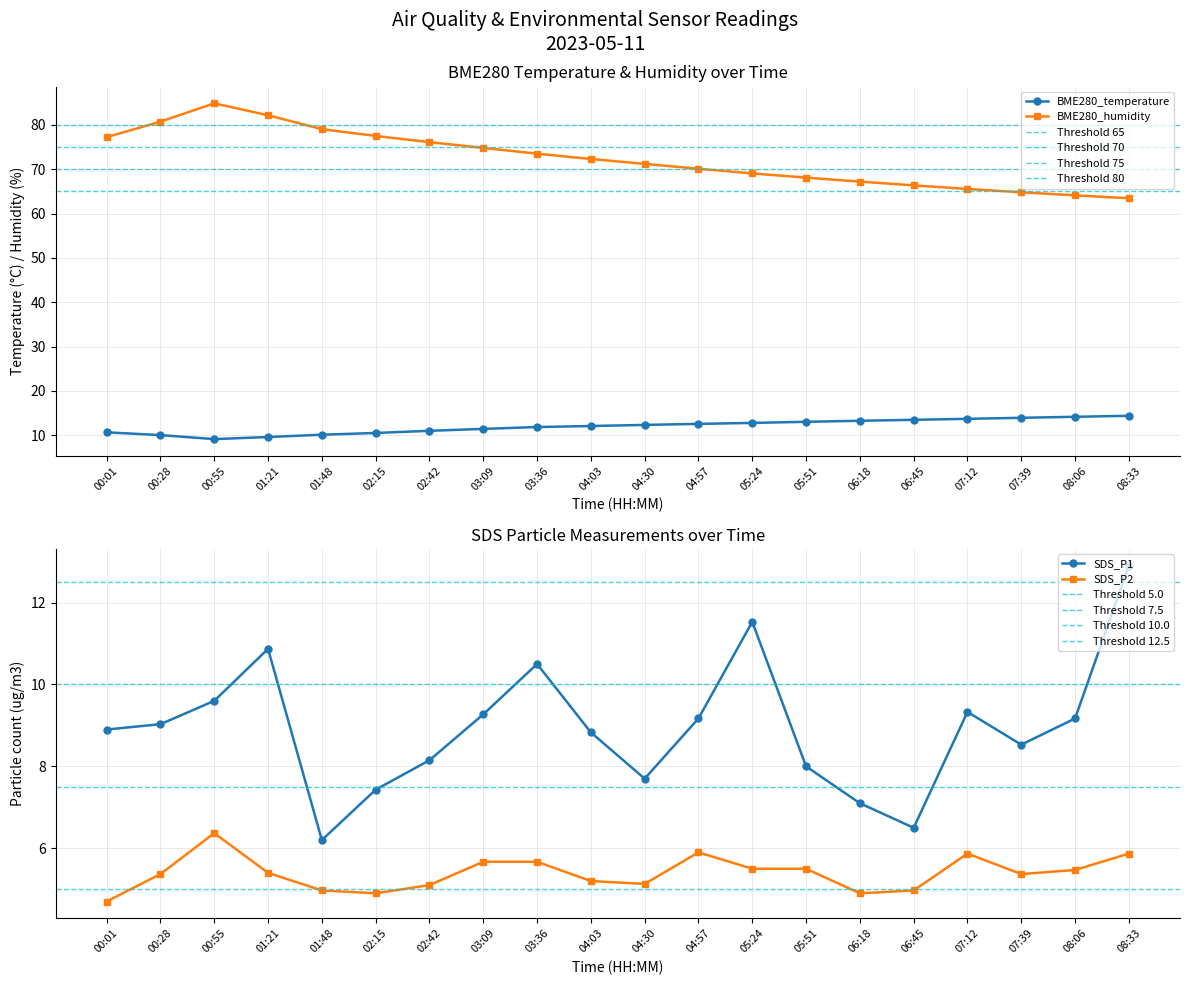

Where is the first local maximum for SDS_P2?

00:55